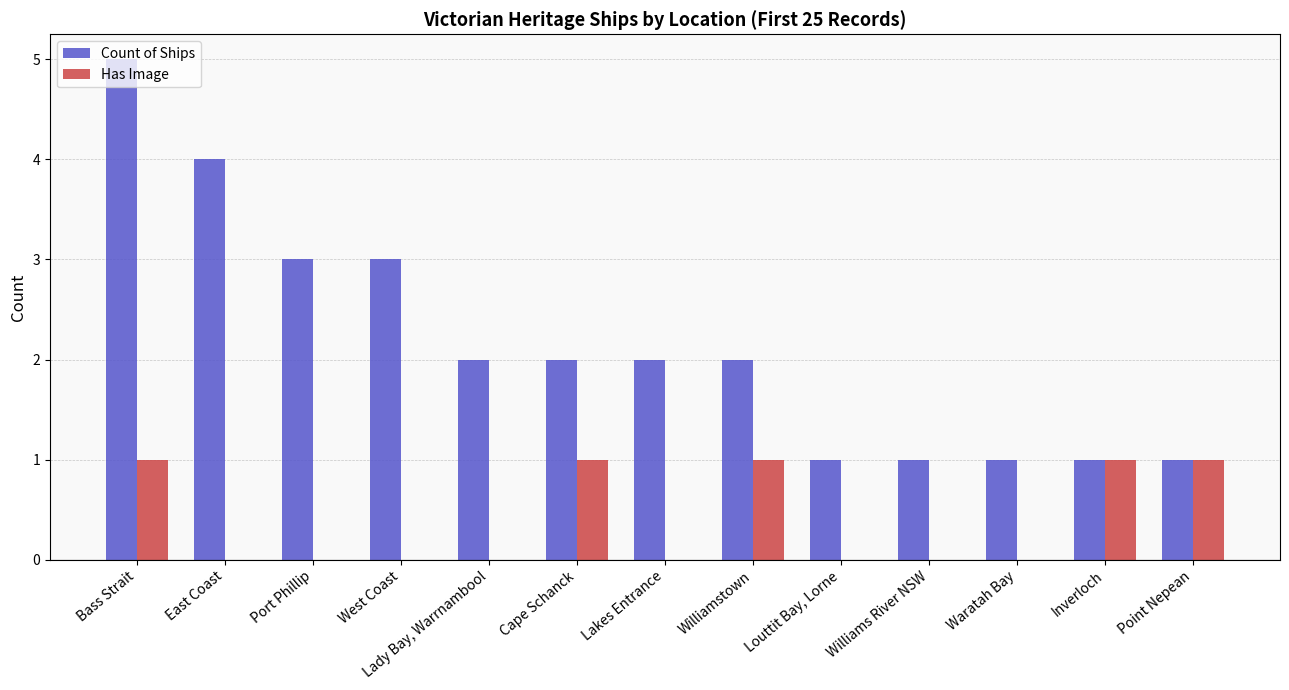

How many data points does each series have?

13